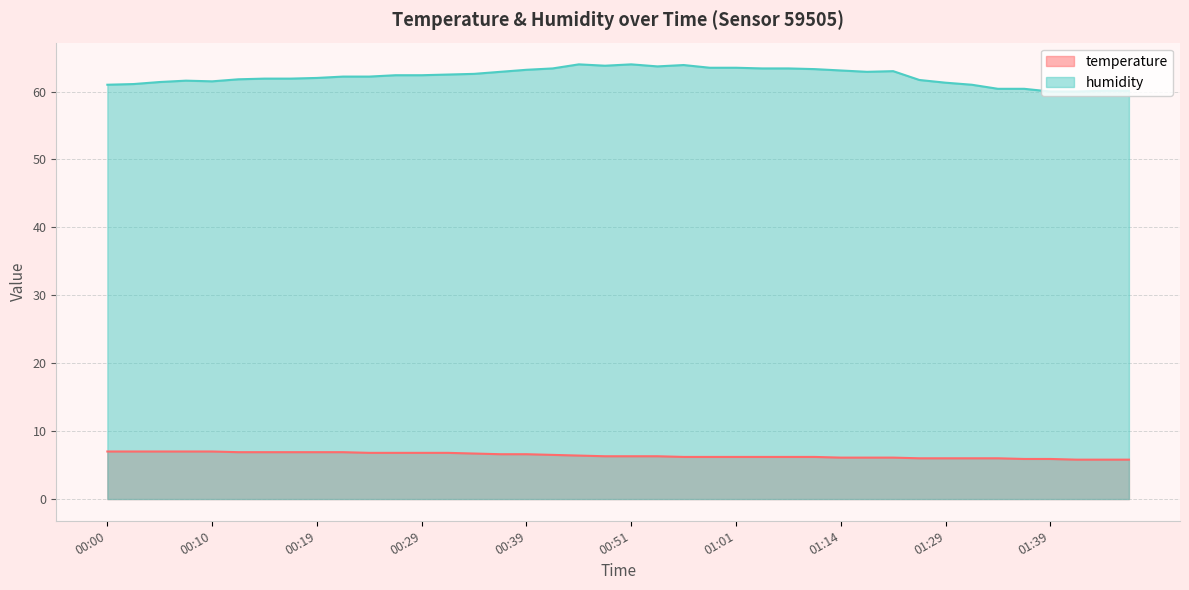

How many interior local peaks does the humidity series have?

5